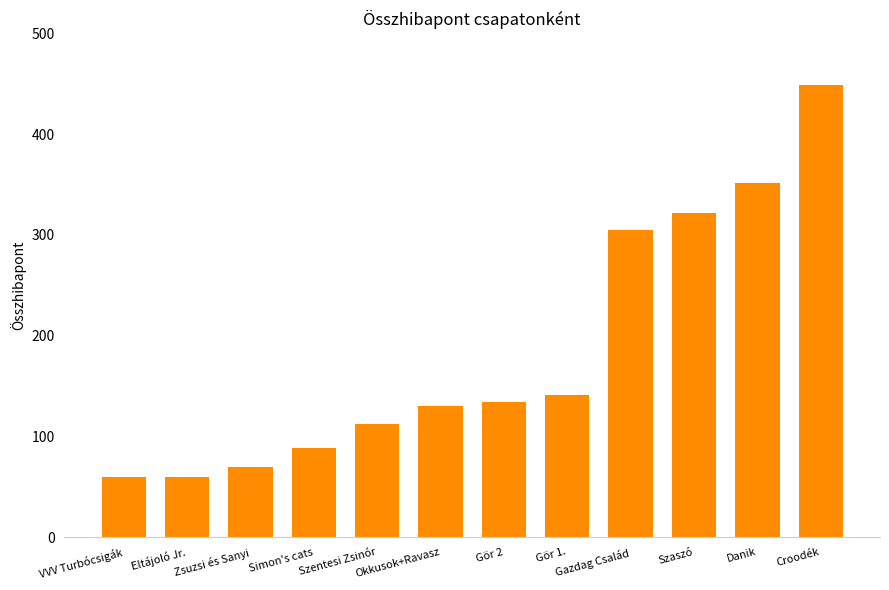

What is the maximum value shown in the chart?

449